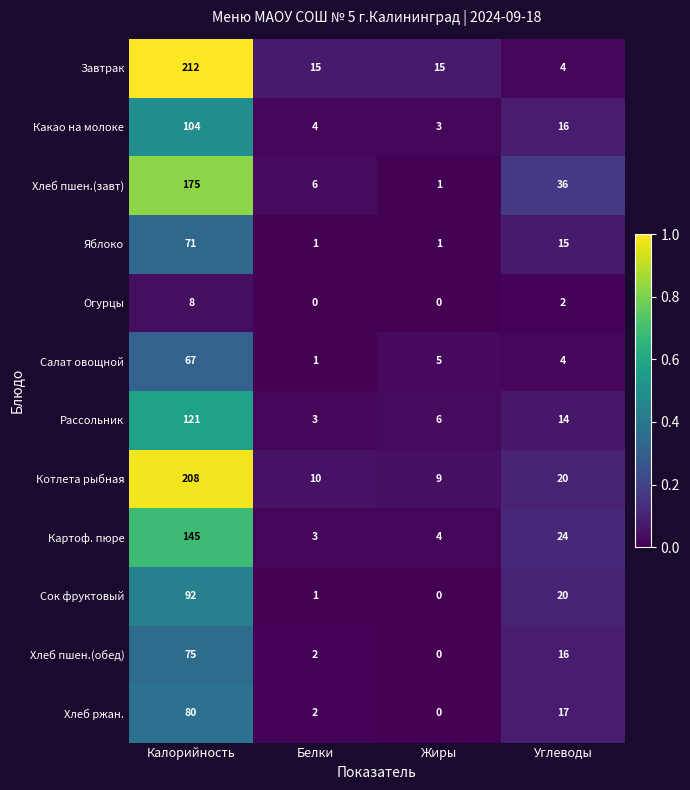

What value does the Завтрак series have at Калорийность?

212